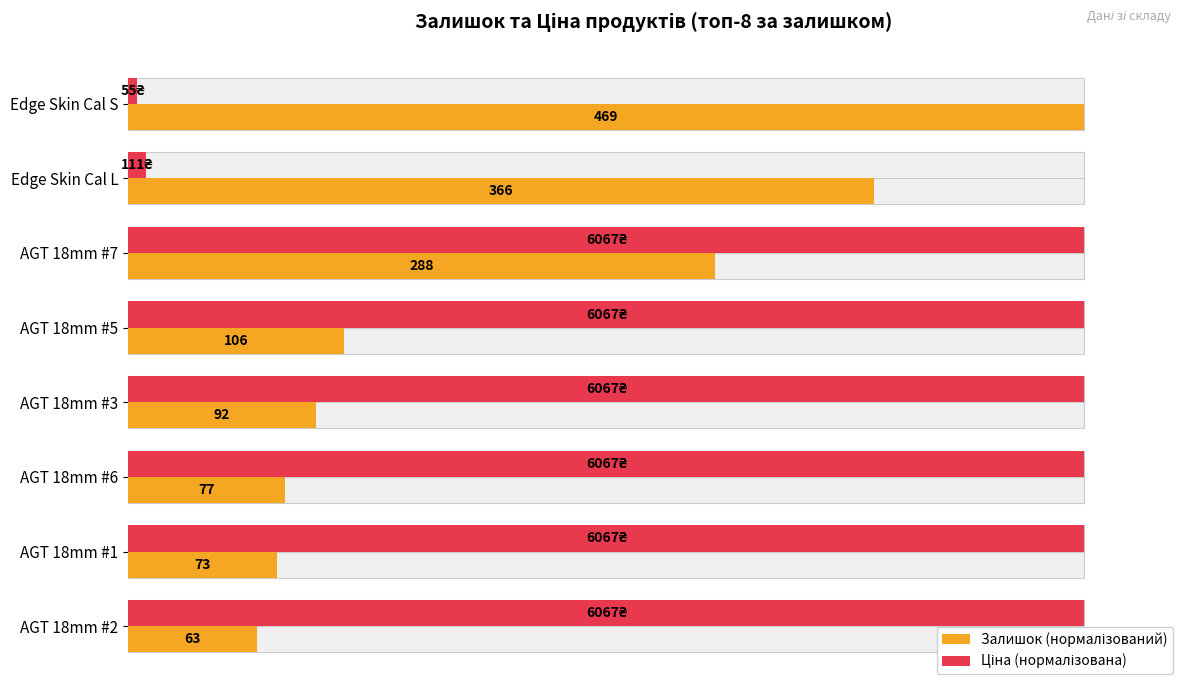

How many groups of bars are there?

8